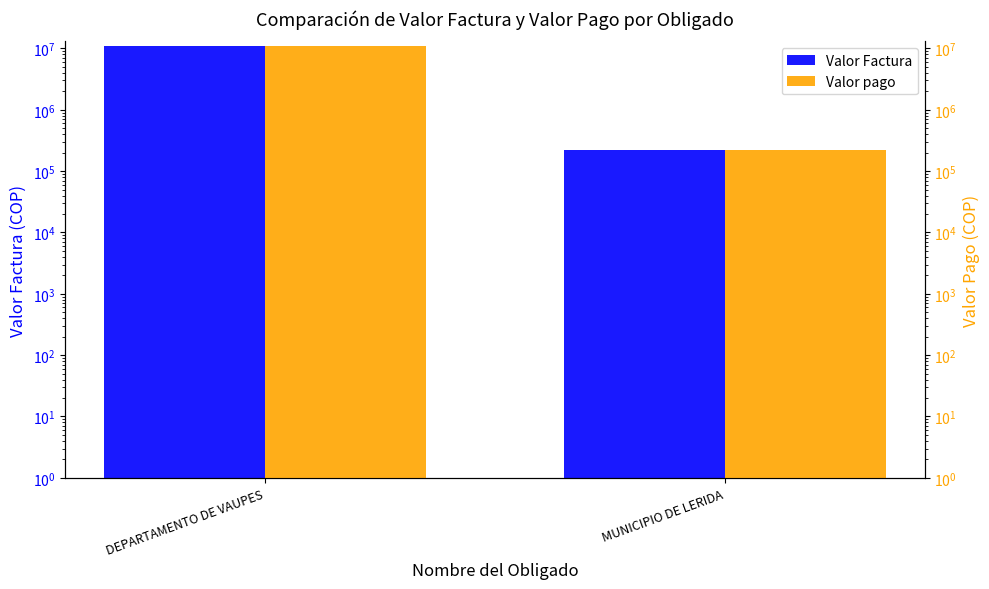

Rank the categories by Valor Factura value from lowest to highest.

MUNICIPIO DE LERIDA, DEPARTAMENTO DE VAUPES